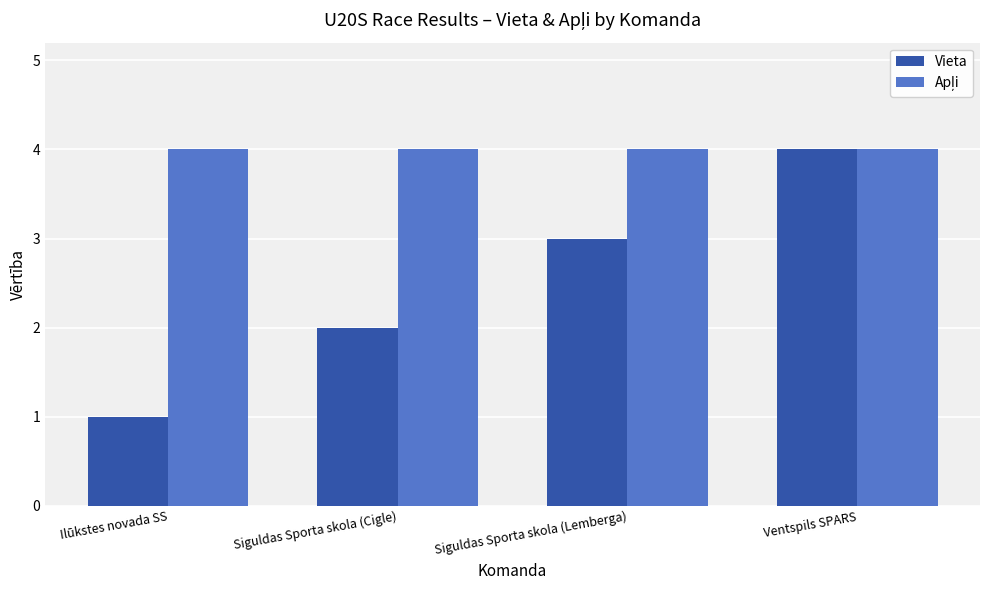

What is the sum of all Vieta values?

10